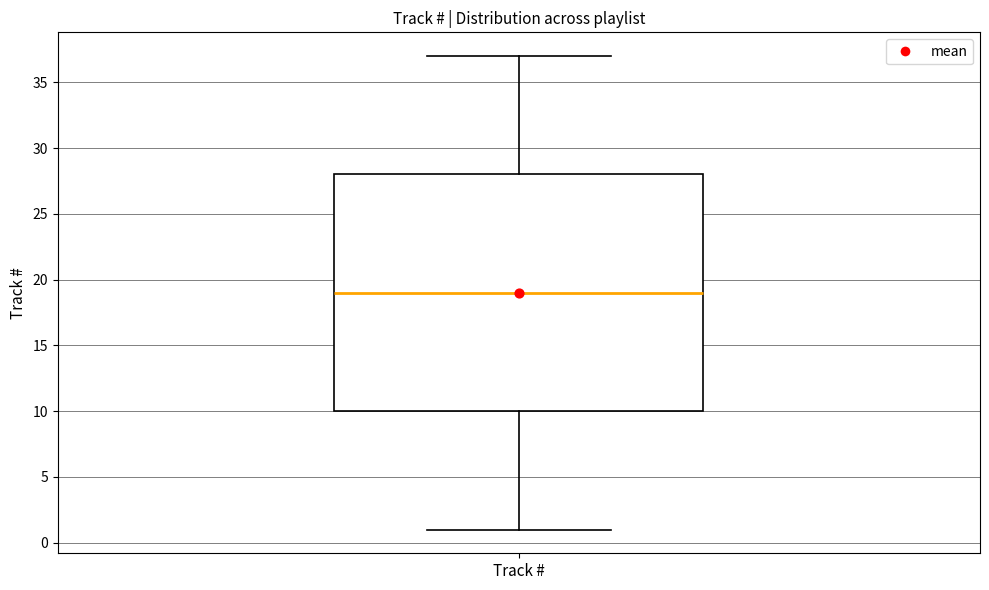

Read this box plot against the y-axis: the position of the median line, the range covered by the box, and the ends of both whiskers. The values are not printed on the chart, so give them approximately, as read against the axis.

median 19, box 10 to 28, whiskers 1 to 37